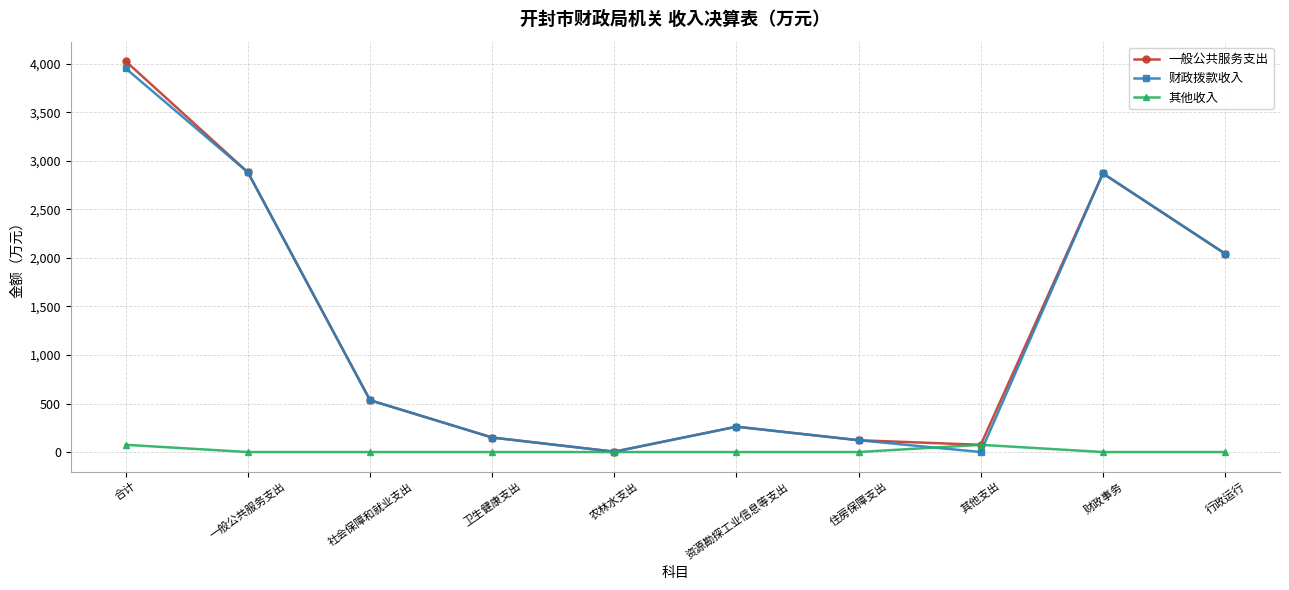

What is the total value across all series at 卫生健康支出?

299.1